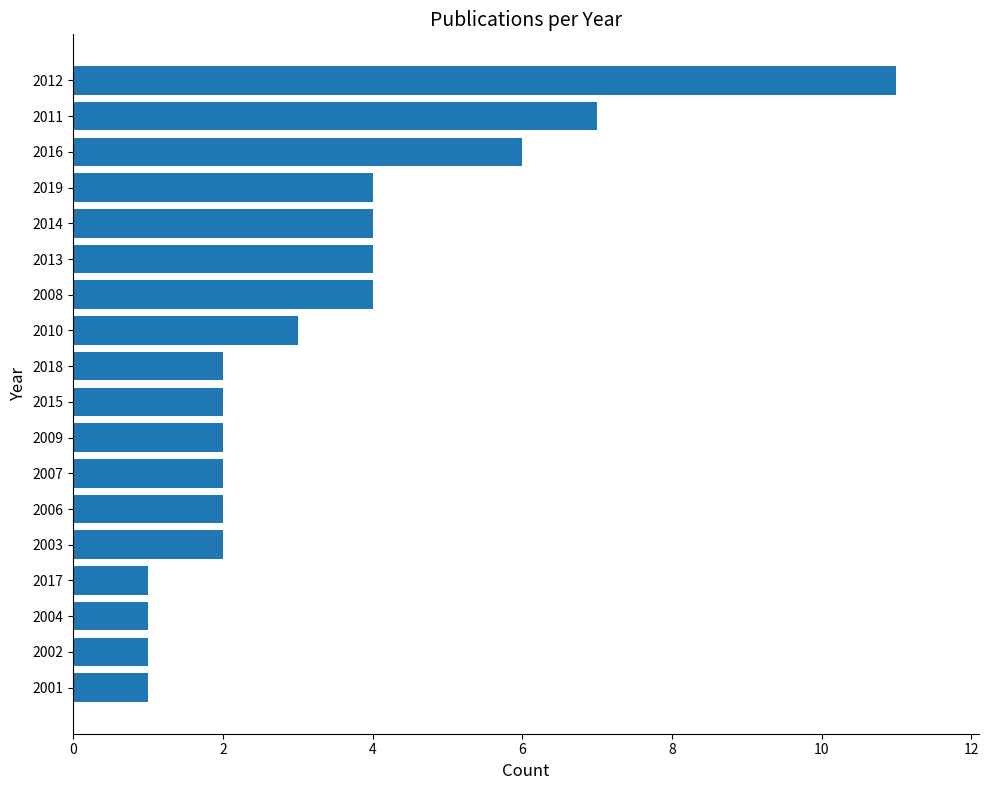

The chart shows a value of 3 at 2009. True or false?

False